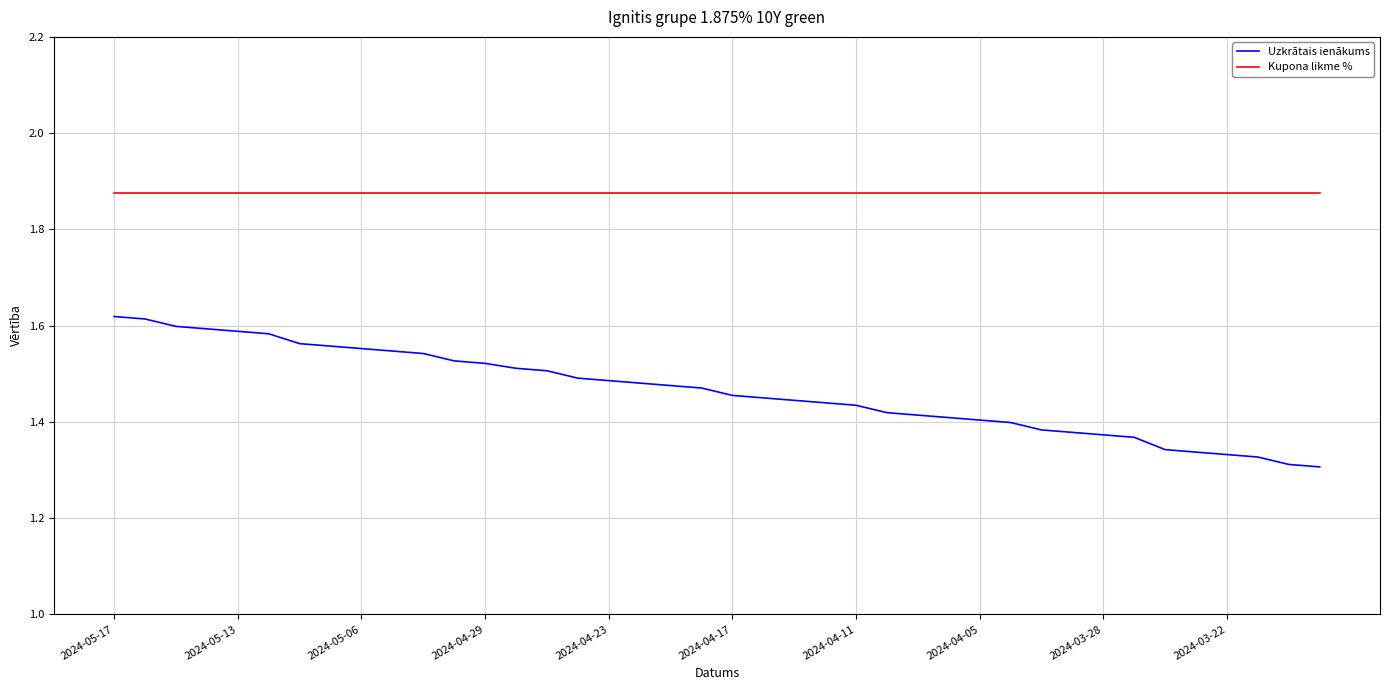

True or false: Kupona likme % and Uzkrātais ienākums cross at least once.

False